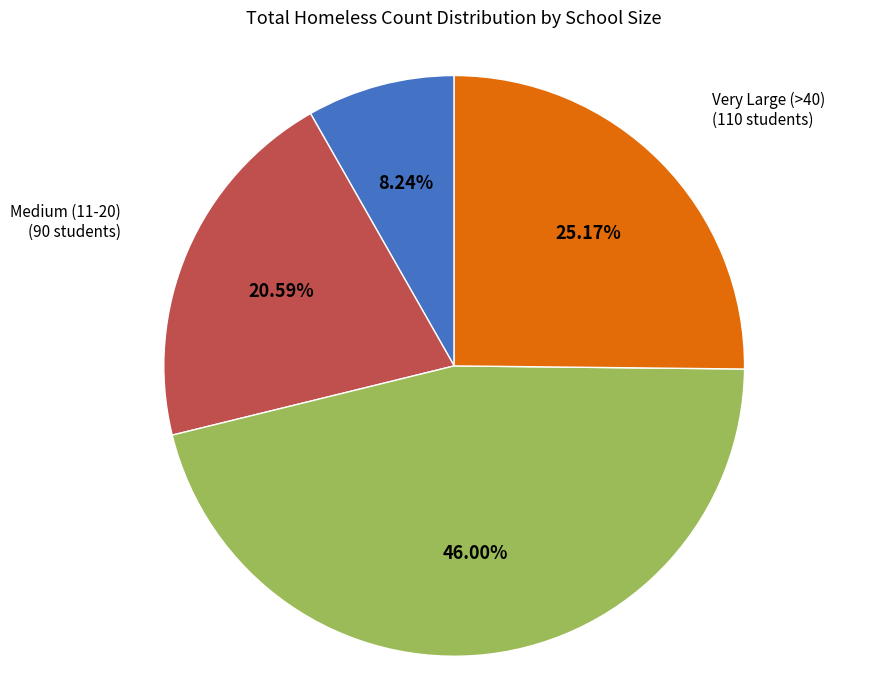

Rank the categories by value from lowest to highest.

Small (<=10), Medium (11-20), Very Large (>40), Large (21-40)